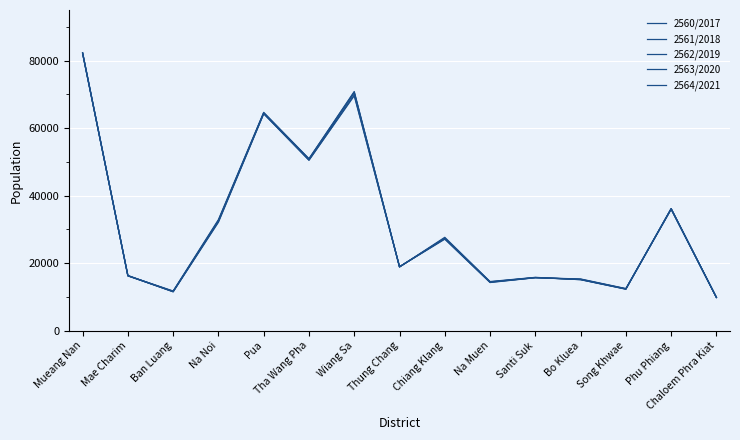

What is the sum of all 2563/2020 values?

476727